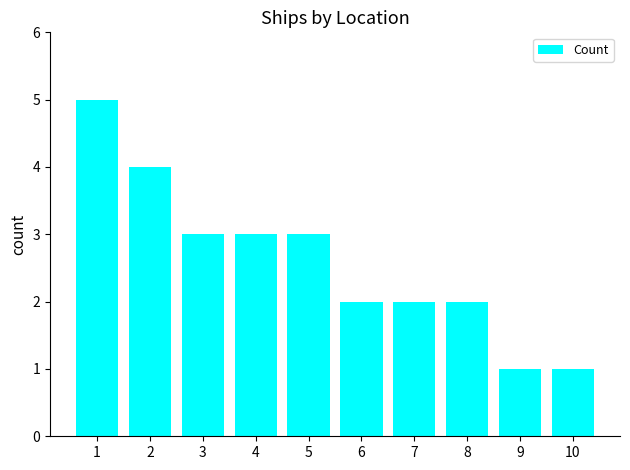

Reading right to left, what are all the values shown in this chart?

10=1	9=1	8=2	7=2	6=2	5=3	4=3	3=3	2=4	1=5